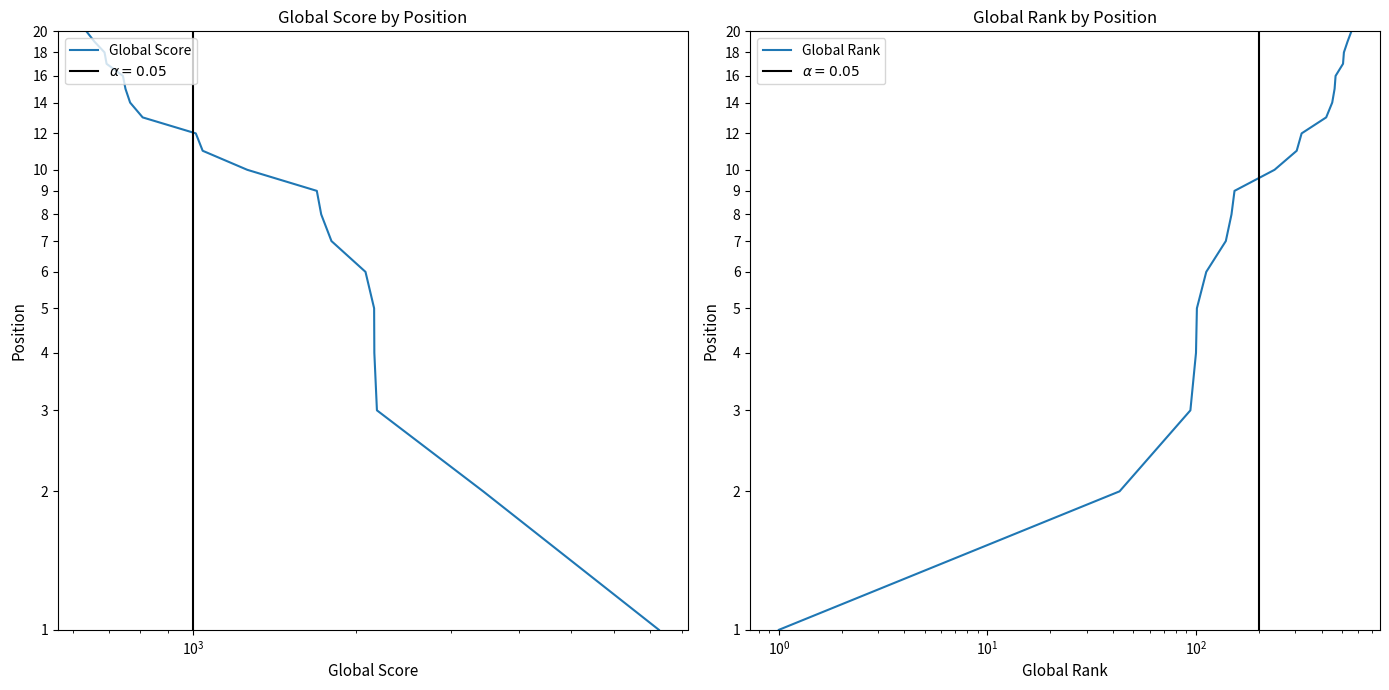

The Global Score series shows 2 at $\mathdefault{10^{1}}$. True or false?

False